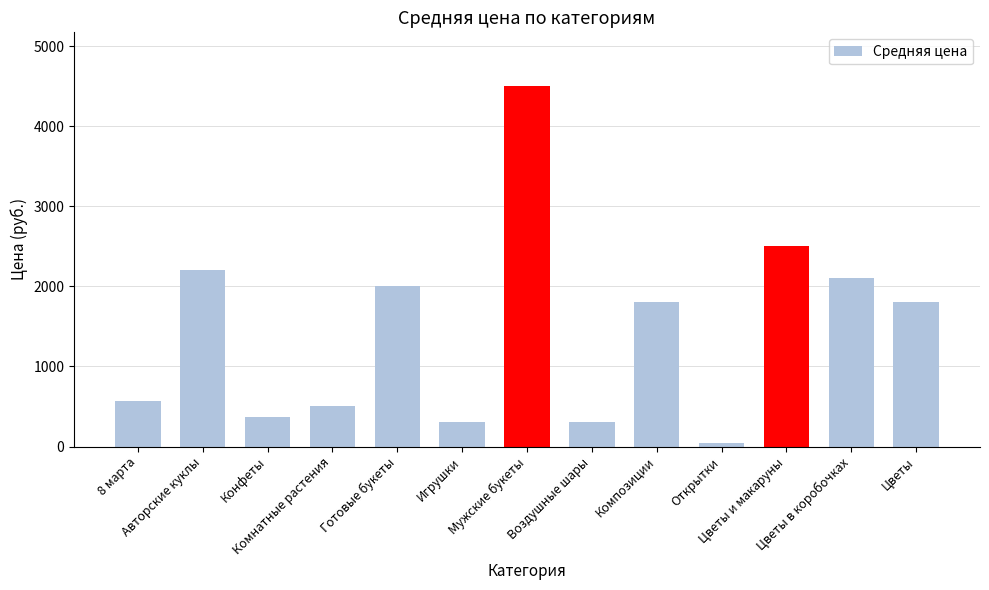

Approximately how many times larger is the value at Авторские куклы compared to Открытки?

44.0